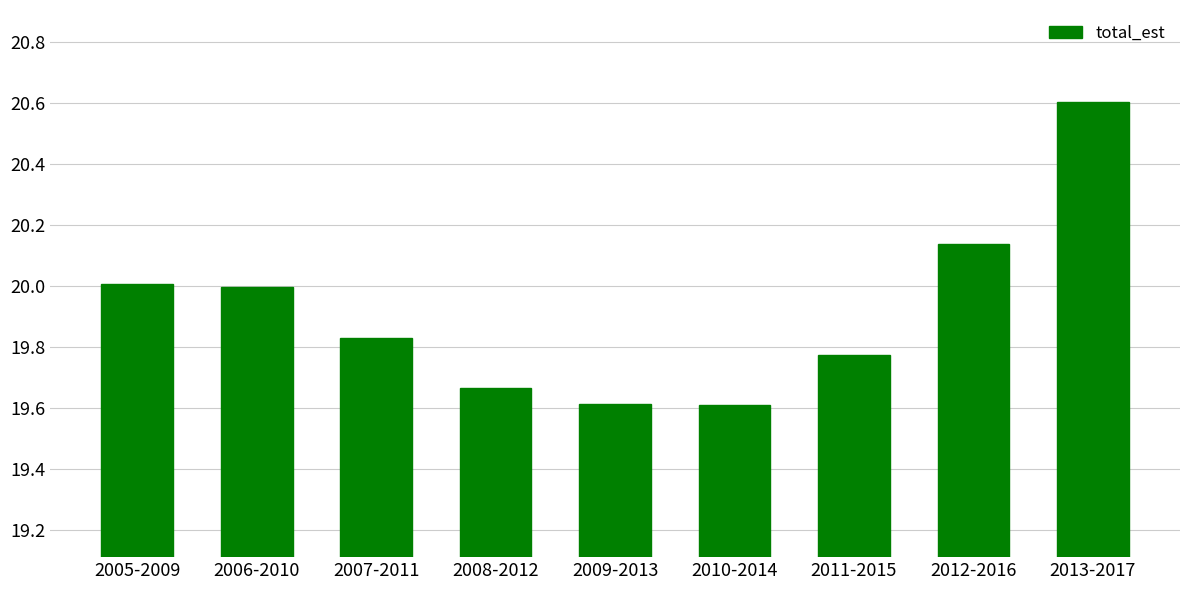

What is the ratio of the value at 2005-2009 to the value at 2007-2011?

1.0